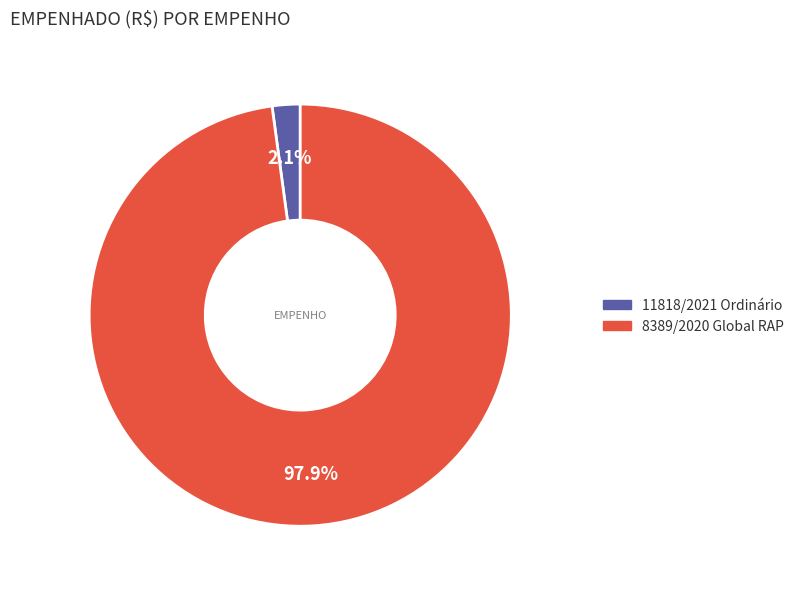

To the nearest percent, what is the average slice percentage?

50%